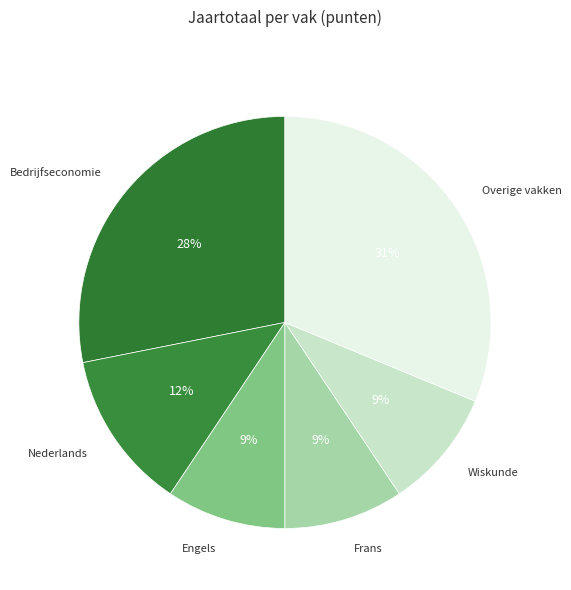

Count the number of slices in the pie.

6